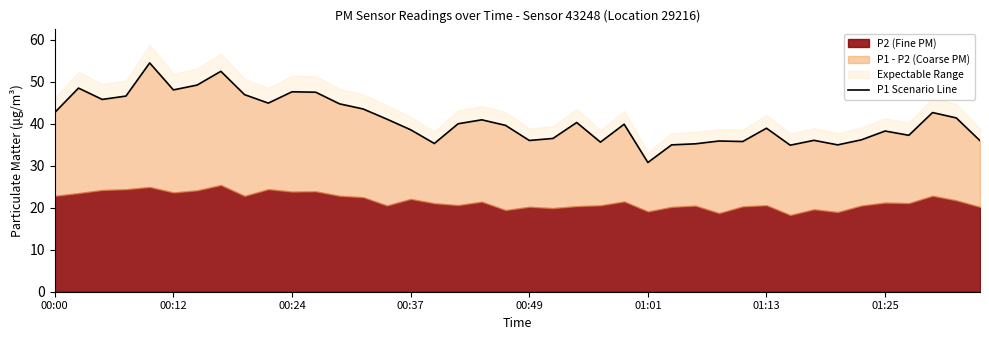

The value at 19 is 69.9. True or false?

False